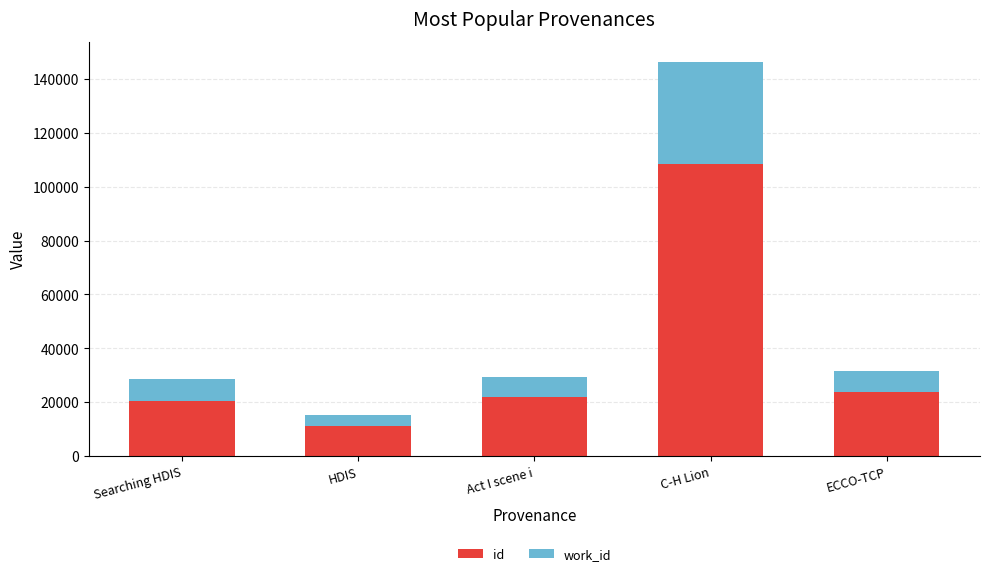

Does the chart contain any negative values?

No